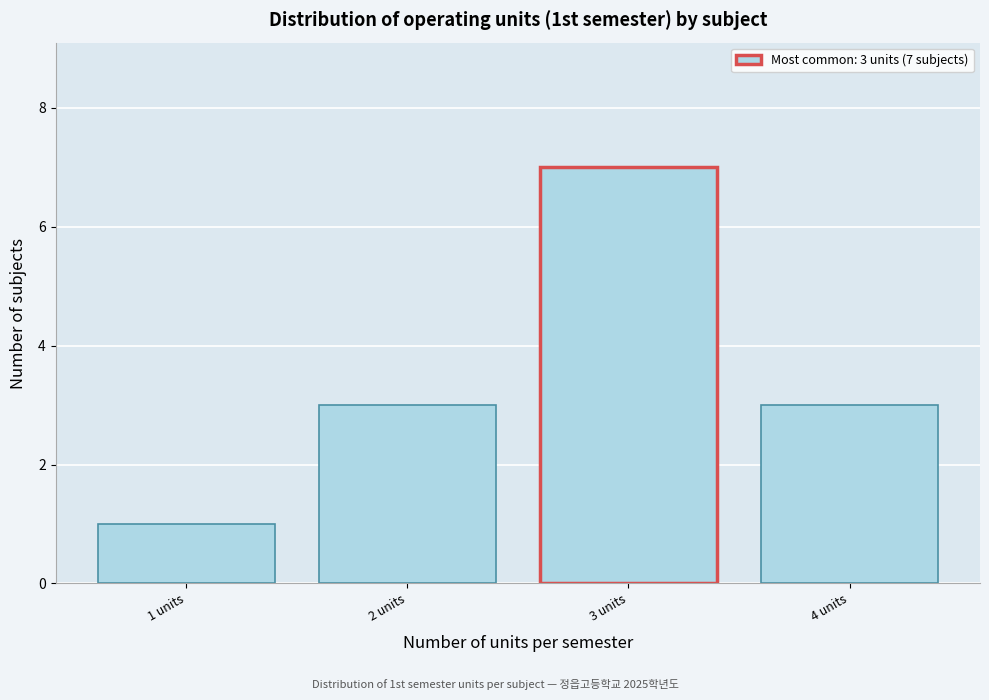

Reading right to left, extract all data points from this chart.

4 units=3	3 units=7	2 units=3	1 units=1